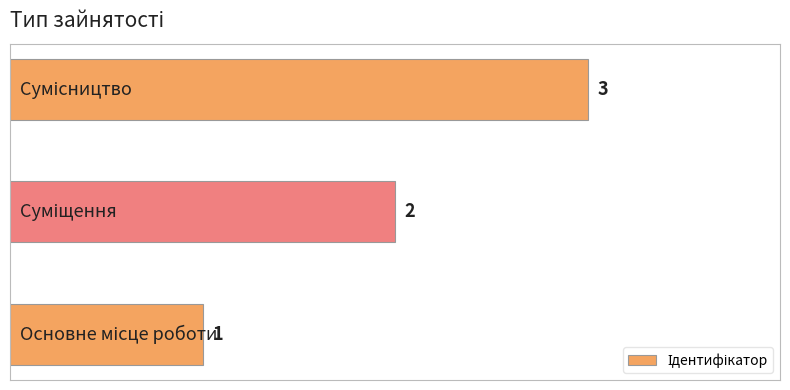

What is the average value?

2